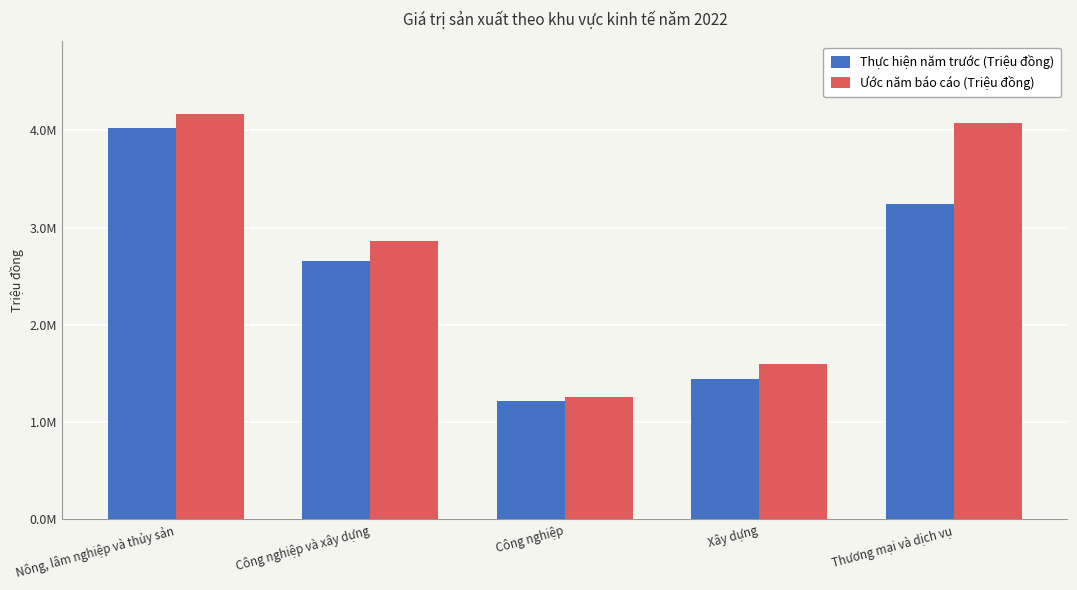

What are all the series names shown in the legend?

Thực hiện năm trước (Triệu đồng), Ước năm báo cáo (Triệu đồng)